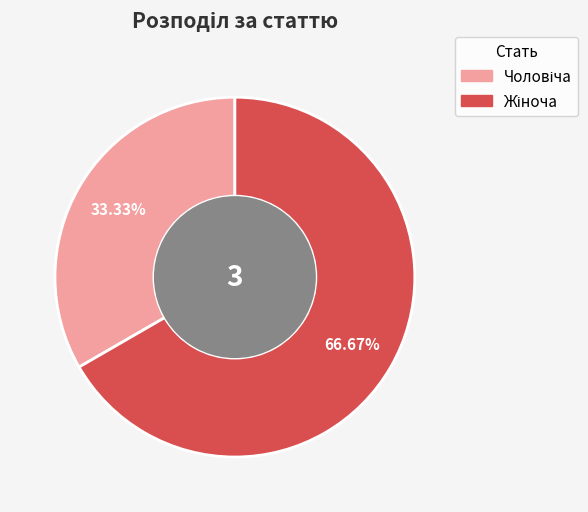

Is there any slice that represents more than half of the pie?

Yes